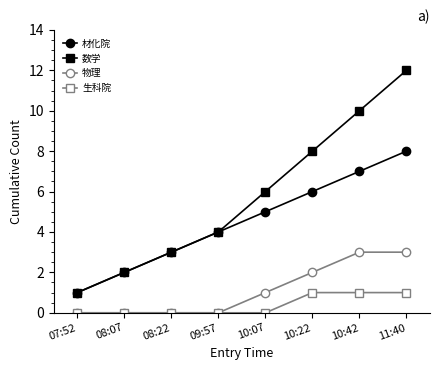

What is the greatest value displayed?

12